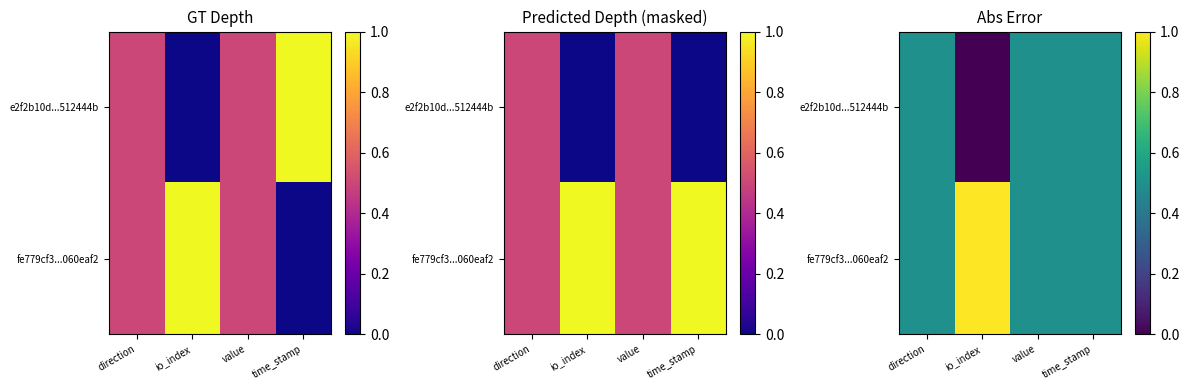

What is the sum of all e2f2b10d...512444b values?

1.5